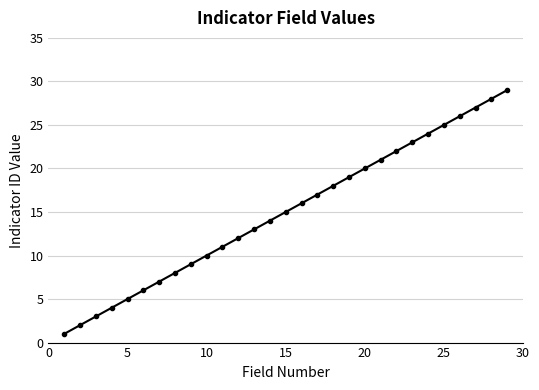

What is the maximum value shown in the chart?

29